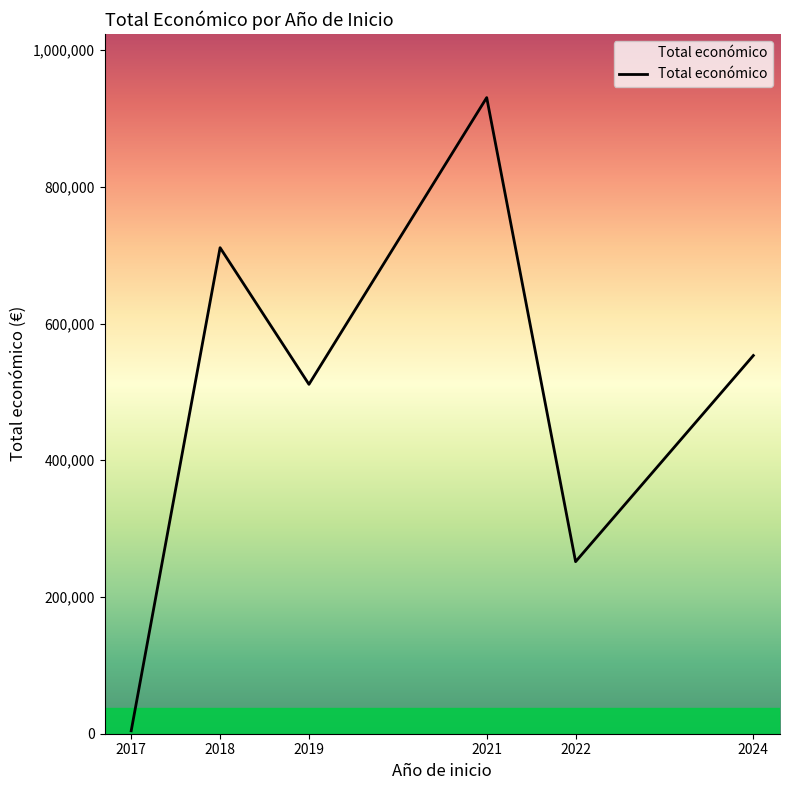

What is the change in value from 2021 to 2022?

-678792